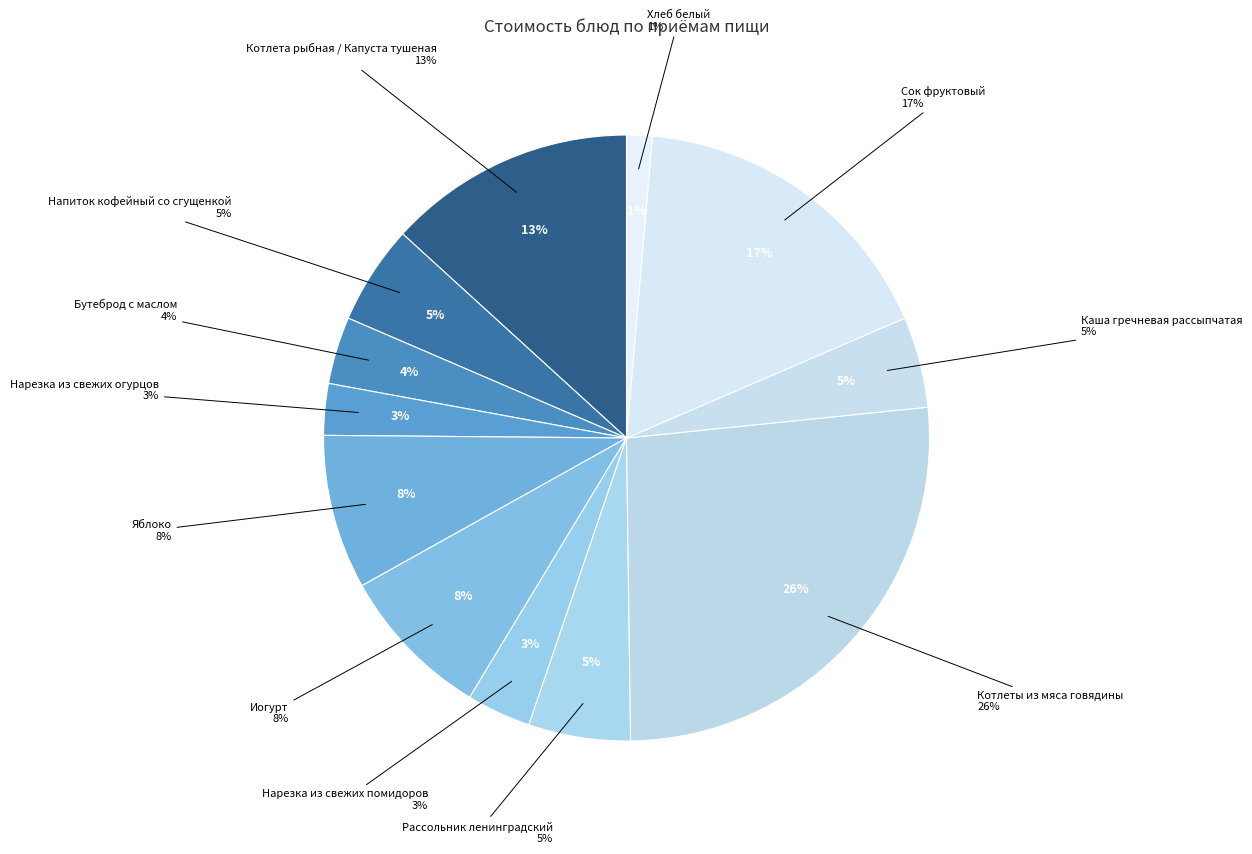

Count the number of slices in the pie.

12